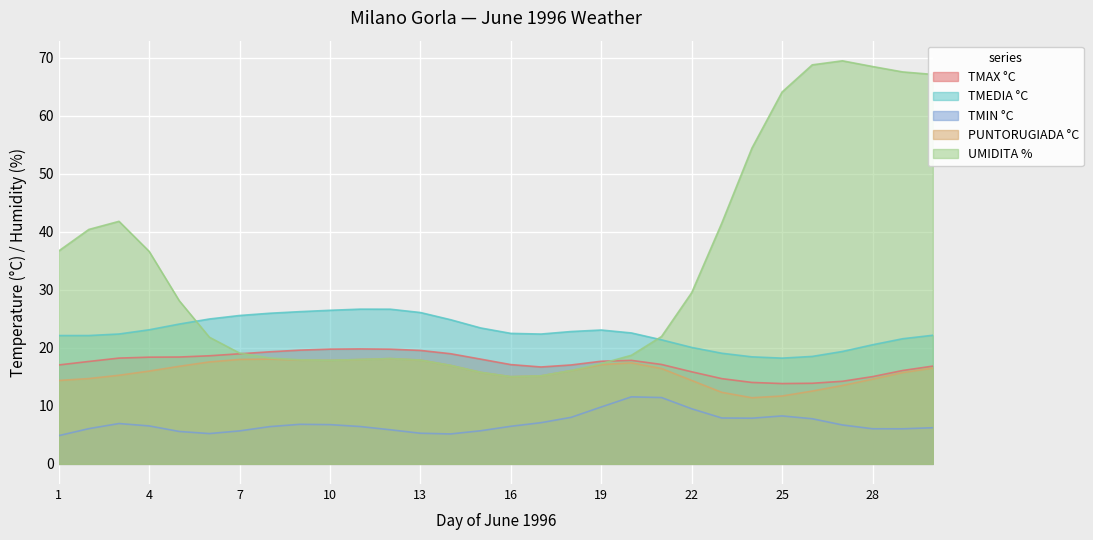

Between 19 and 27, which is larger?

19